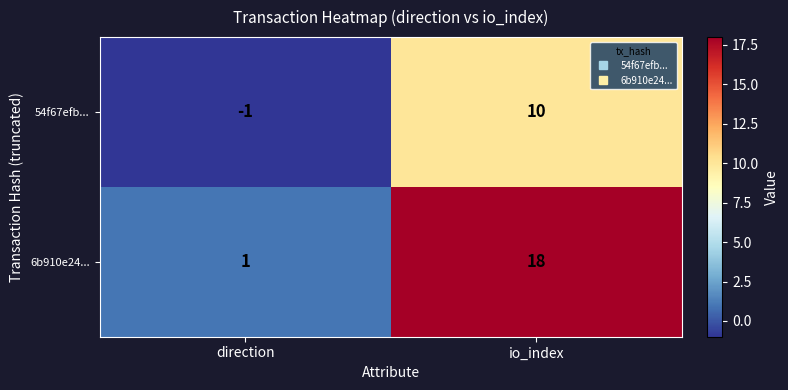

What is the difference between the 6b910e24... values at io_index and direction?

17